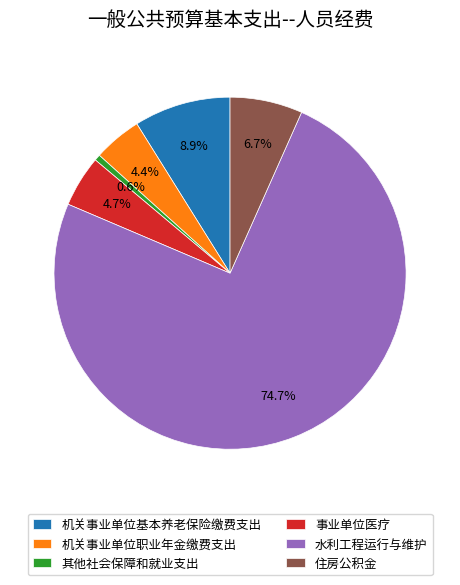

Is it true that 其他社会保障和就业支出 is 1% of the pie?

True